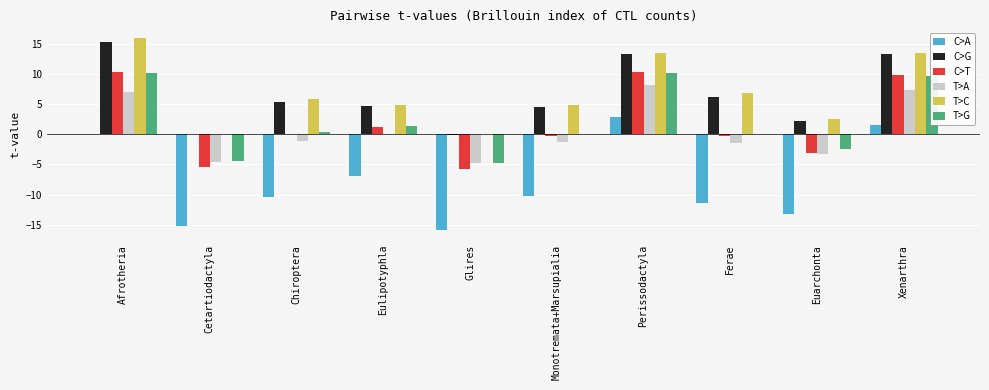

How many distinct data groups are displayed?

6